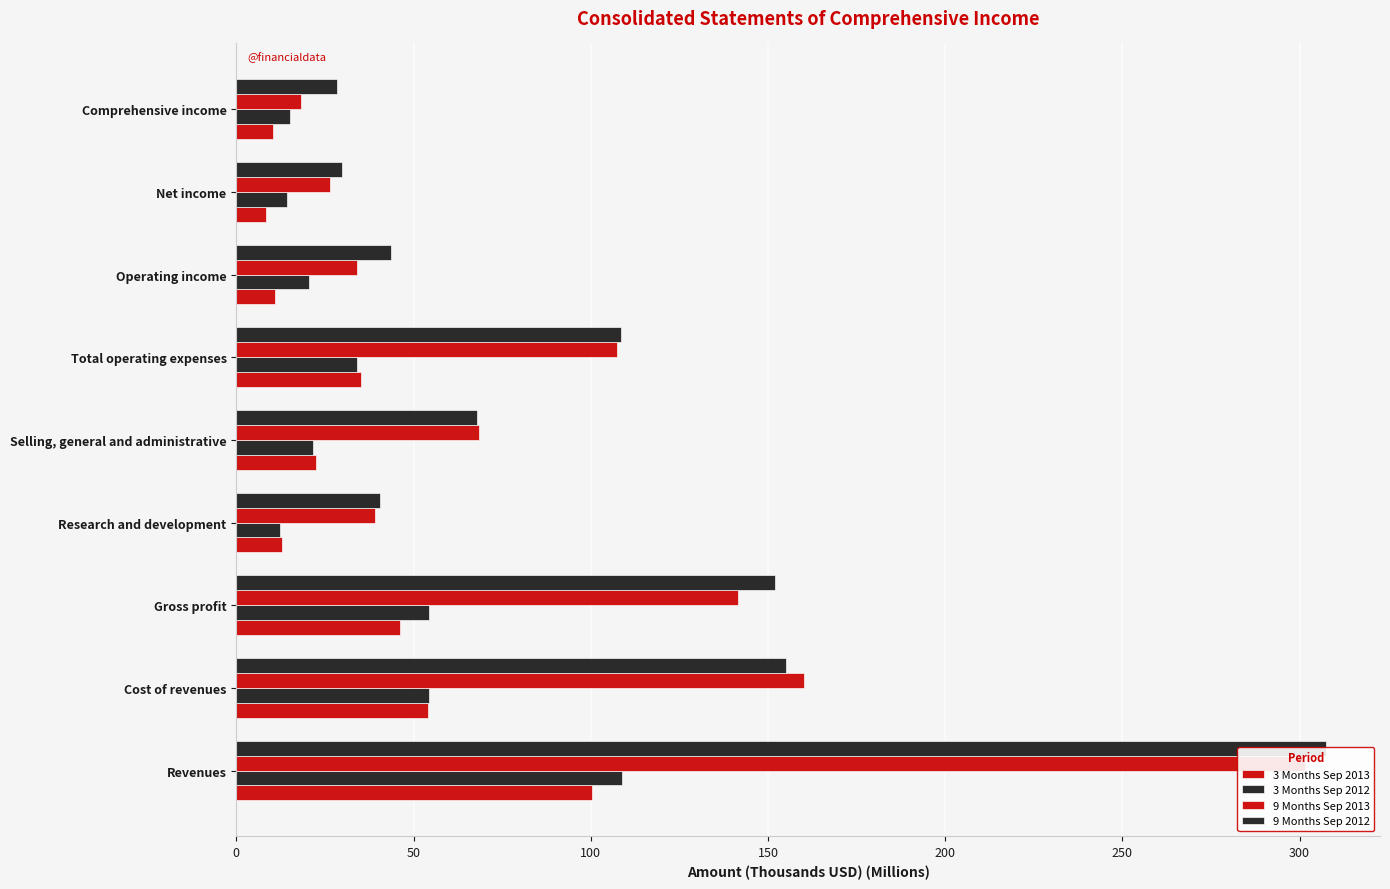

What are all the series names shown in the legend?

3 Months Sep 2013, 3 Months Sep 2012, 9 Months Sep 2013, 9 Months Sep 2012